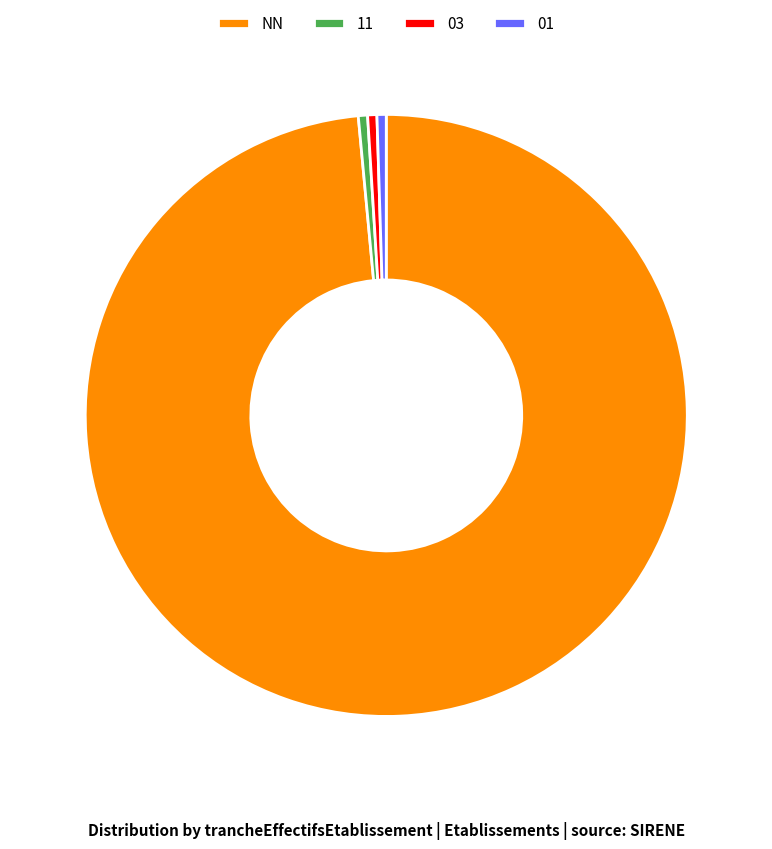

Which slice is the largest?

NN